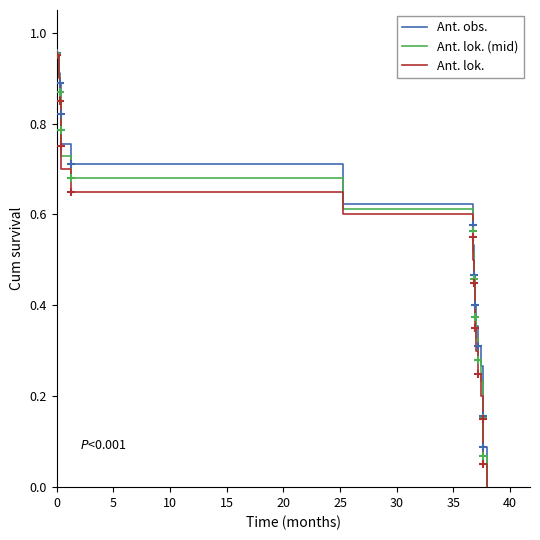

Which series has the widest spread of Y values?

Ant. obs.